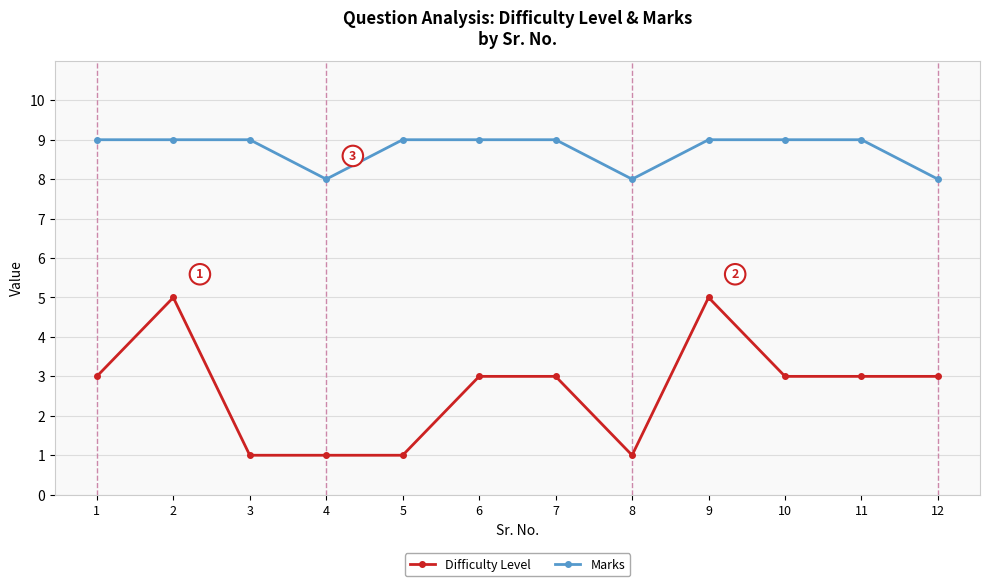

What are all the series names shown in the legend?

Difficulty Level, Marks